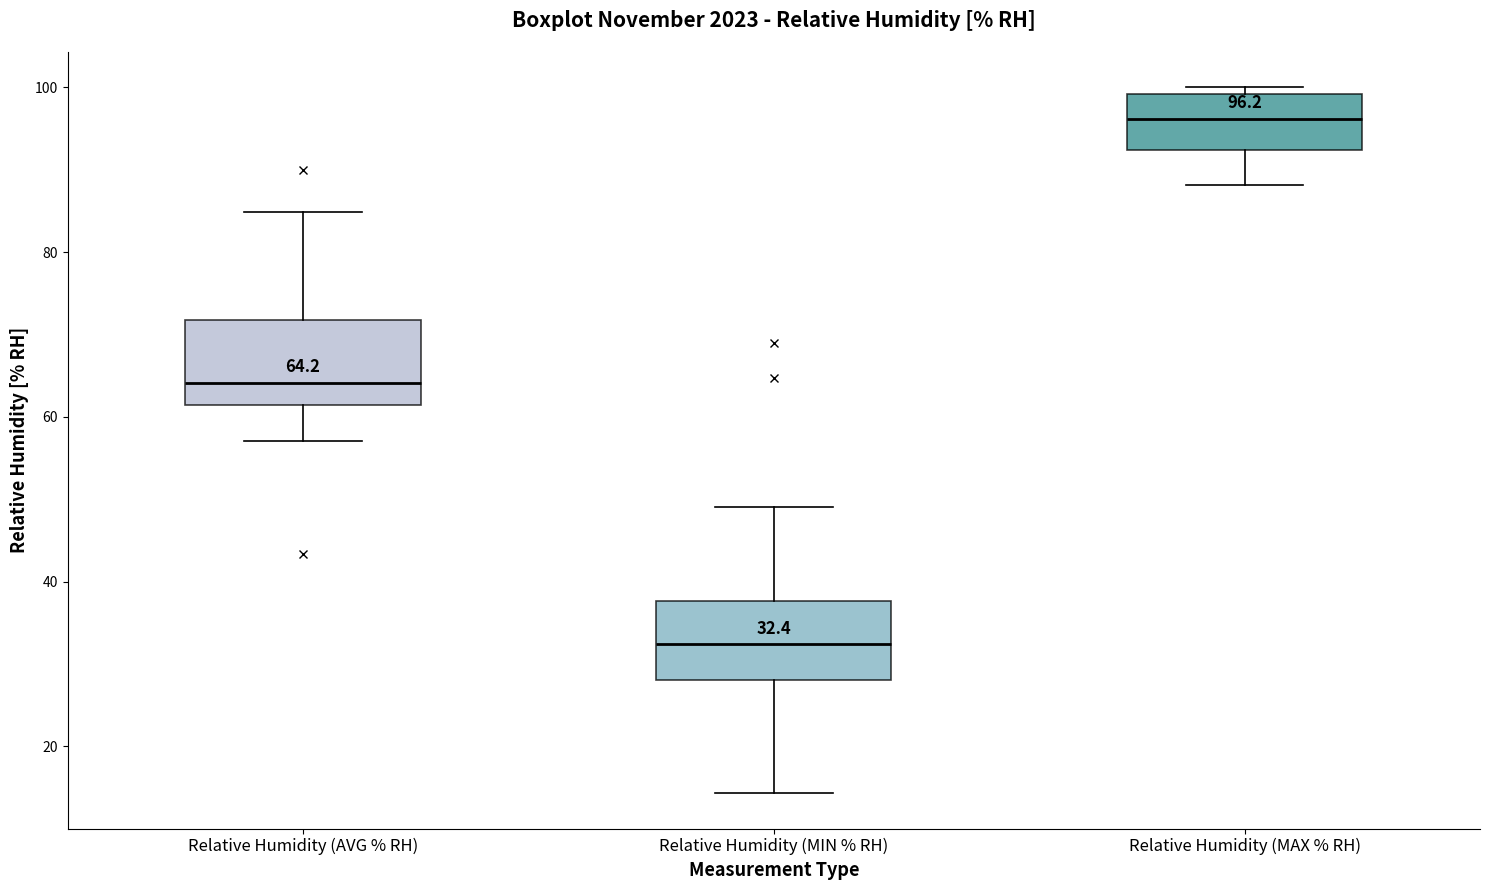

Which box's median line is the highest?

Relative Humidity (MAX % RH)